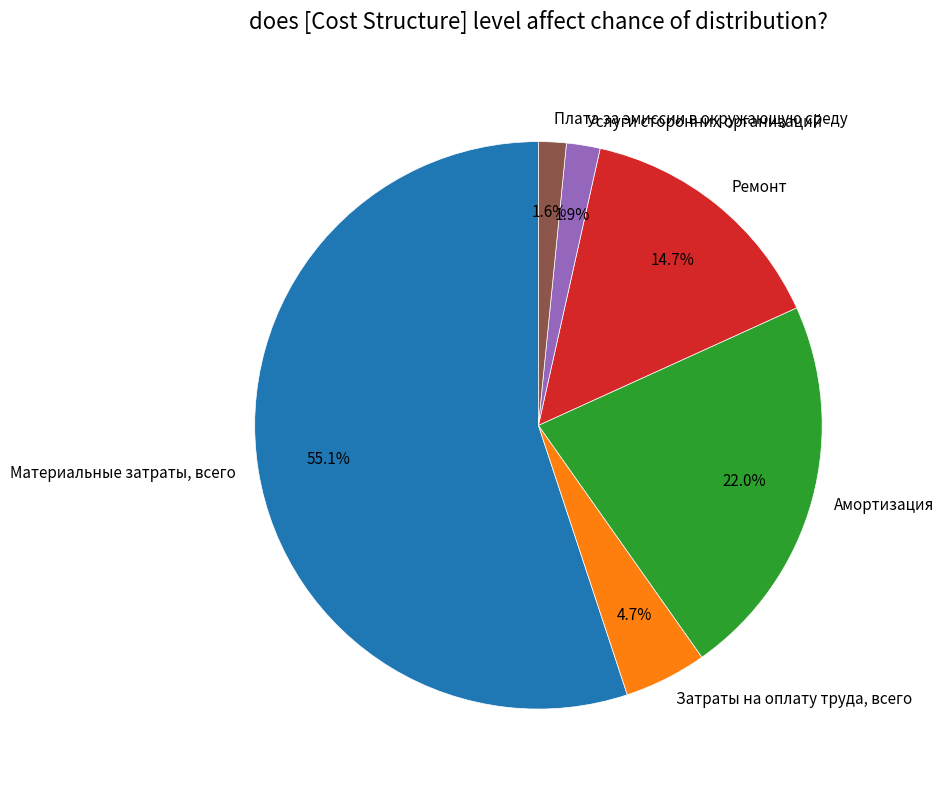

Which has a higher value, Плата за эмиссии в окружающую среду or Ремонт?

Ремонт